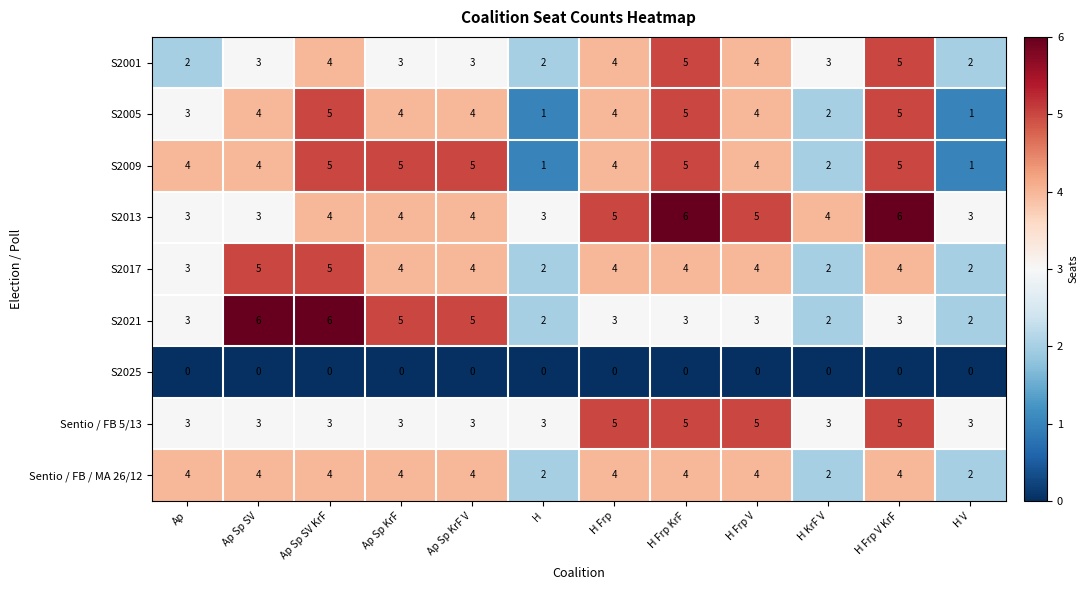

What is the maximum value for S2009?

5